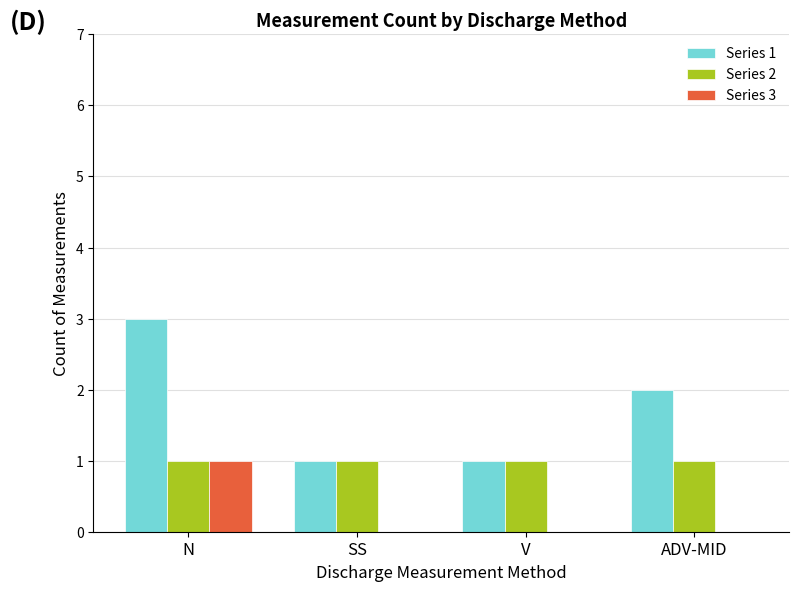

Which series has the largest range (max minus min)?

Series 1